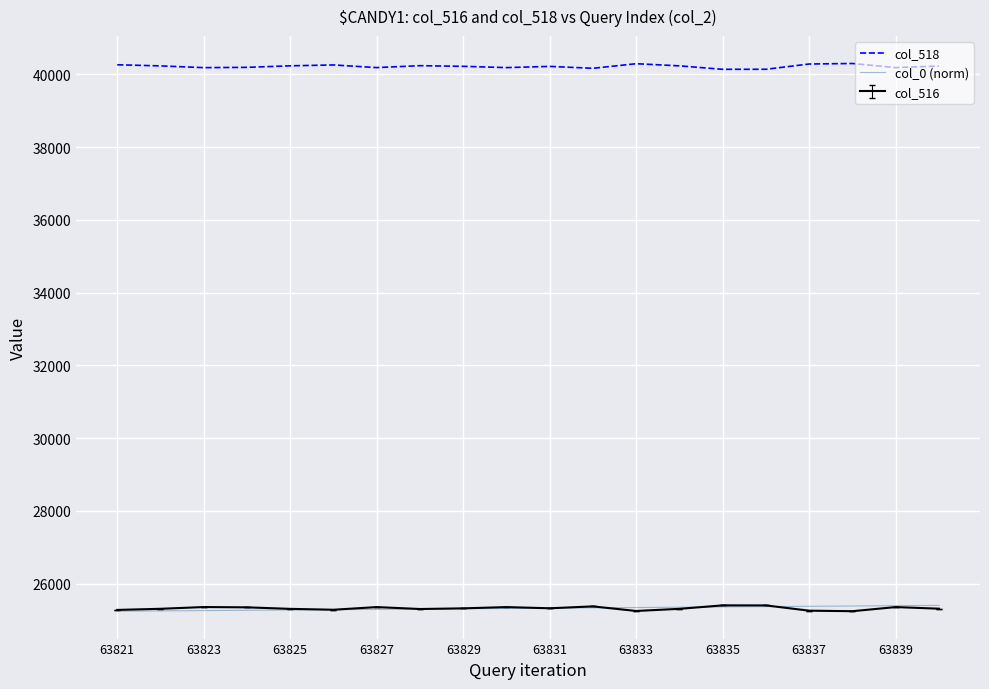

True or false: col_518 has more than 1 interior local peaks.

True